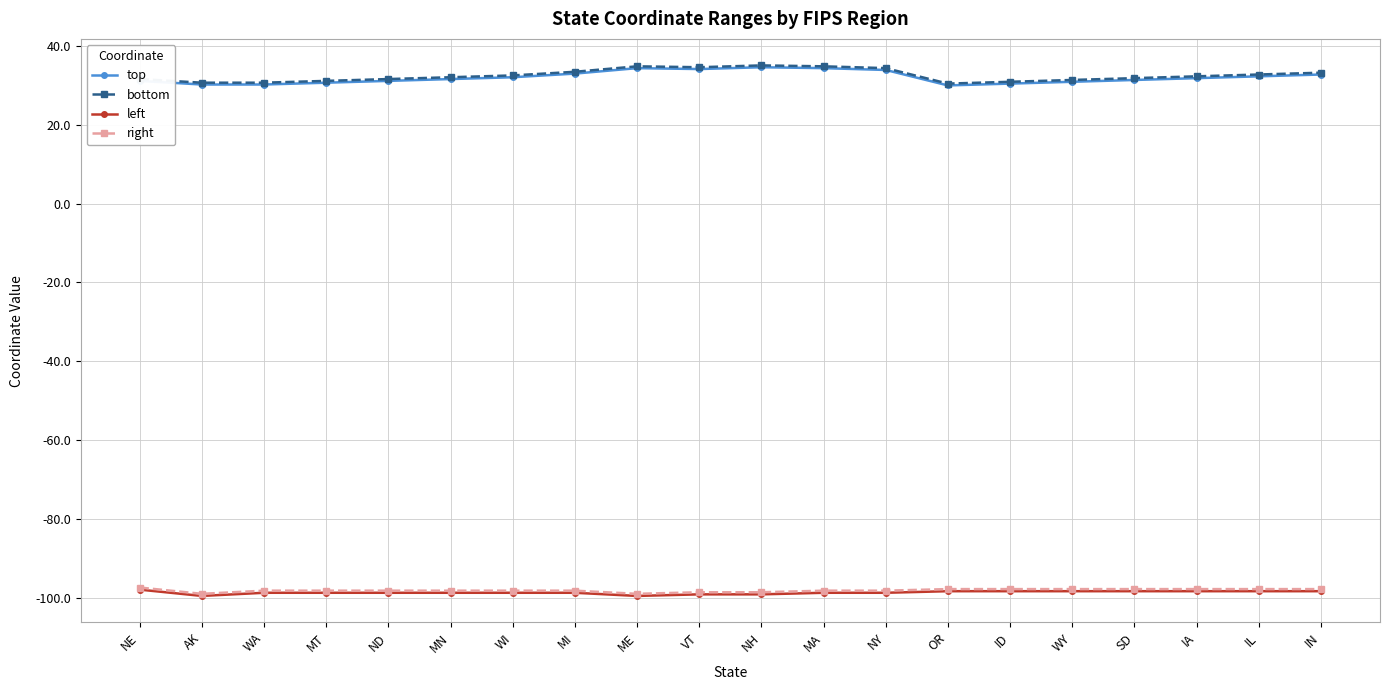

How many lines are shown in the chart?

4